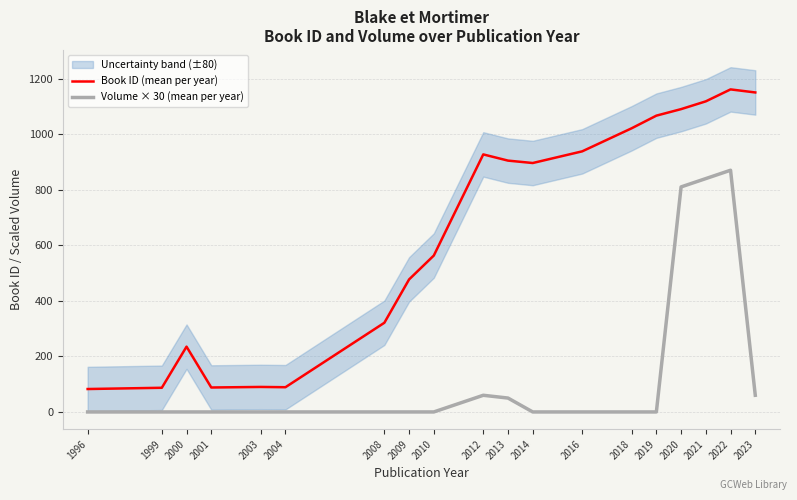

At which category is the sum across all series the highest?

2022